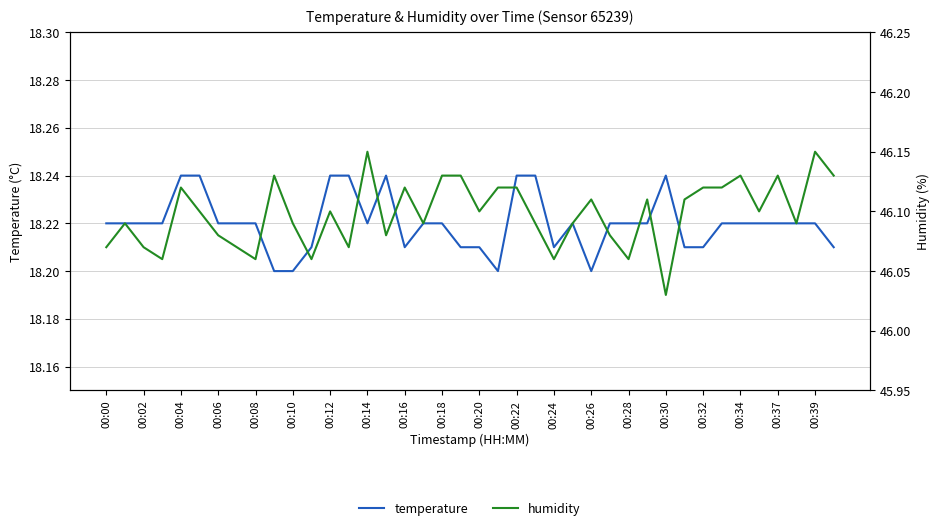

In humidity, how many points are higher than both neighbors (excluding endpoints)?

11